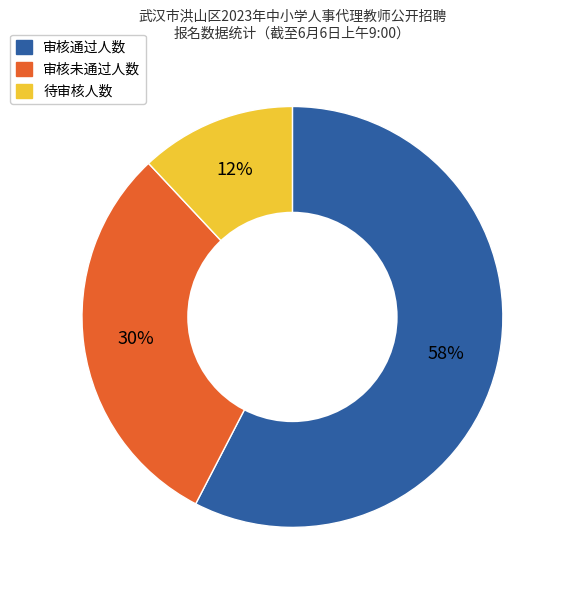

Is the sum of 审核通过人数 and 审核未通过人数 greater than half?

Yes